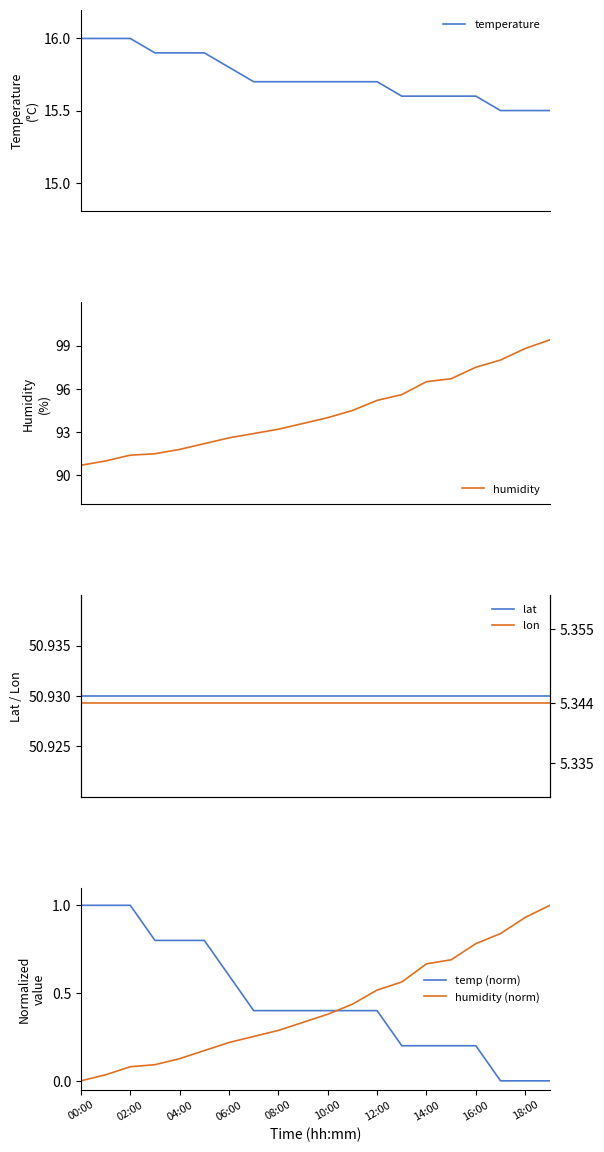

What is the difference between the maximum and minimum values in the temp (norm) series?

1.0